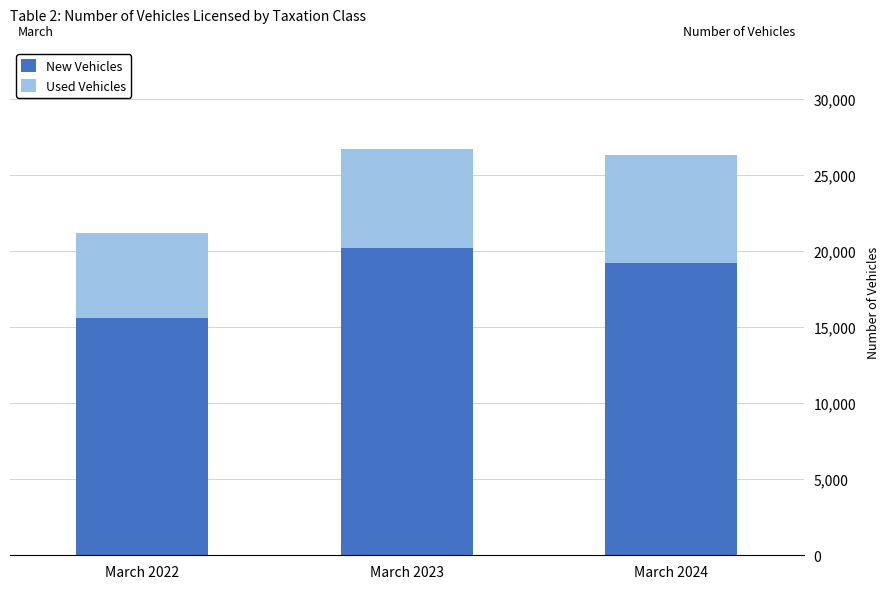

What is the difference between the New Vehicles values at March 2024 and March 2023?

959